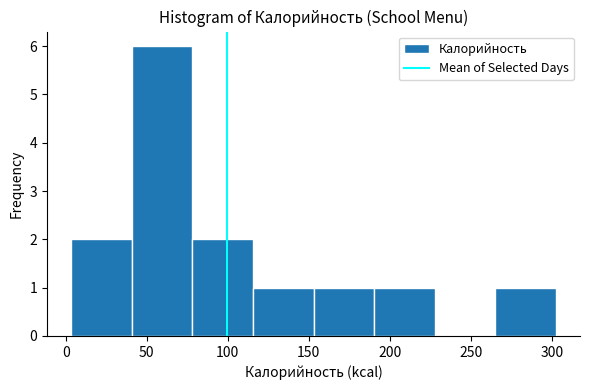

How tall is the bar that spans 265 to 300 on the x-axis? Neither the bar edges nor the heights are printed on the chart, so give them approximately, as read against the axes.

1